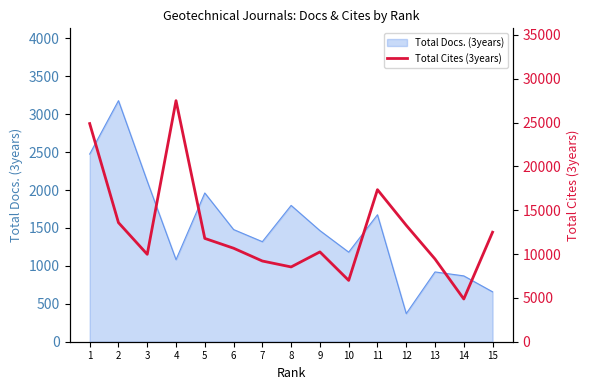

What is the greatest value displayed?

27493